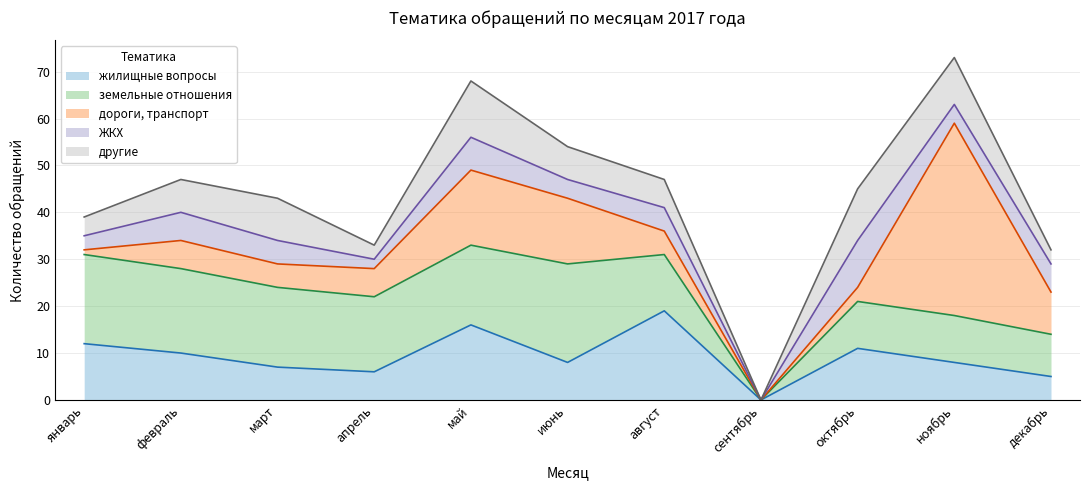

At how many categories does at least one series exceed 31?

1